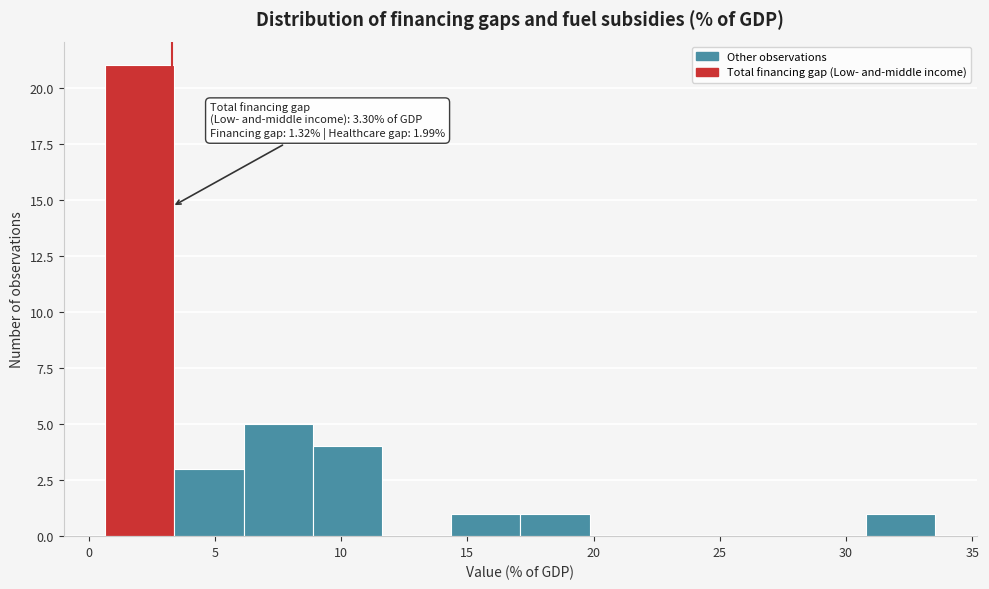

Over which range of the x-axis is the bar tallest?

0.5 to 3.5